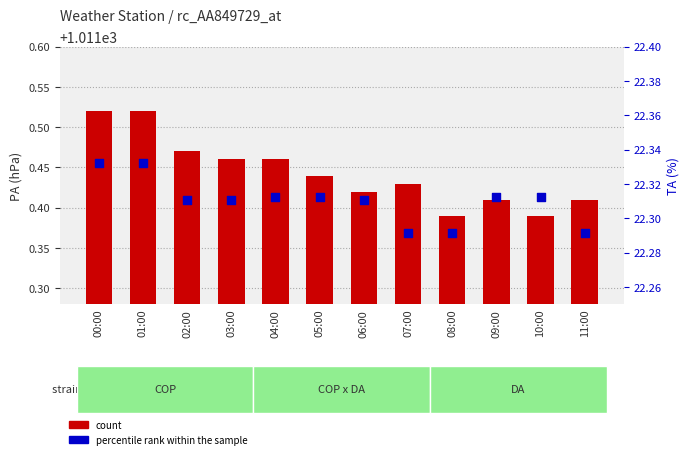

What are all the series names shown in the legend?

count, percentile rank within the sample